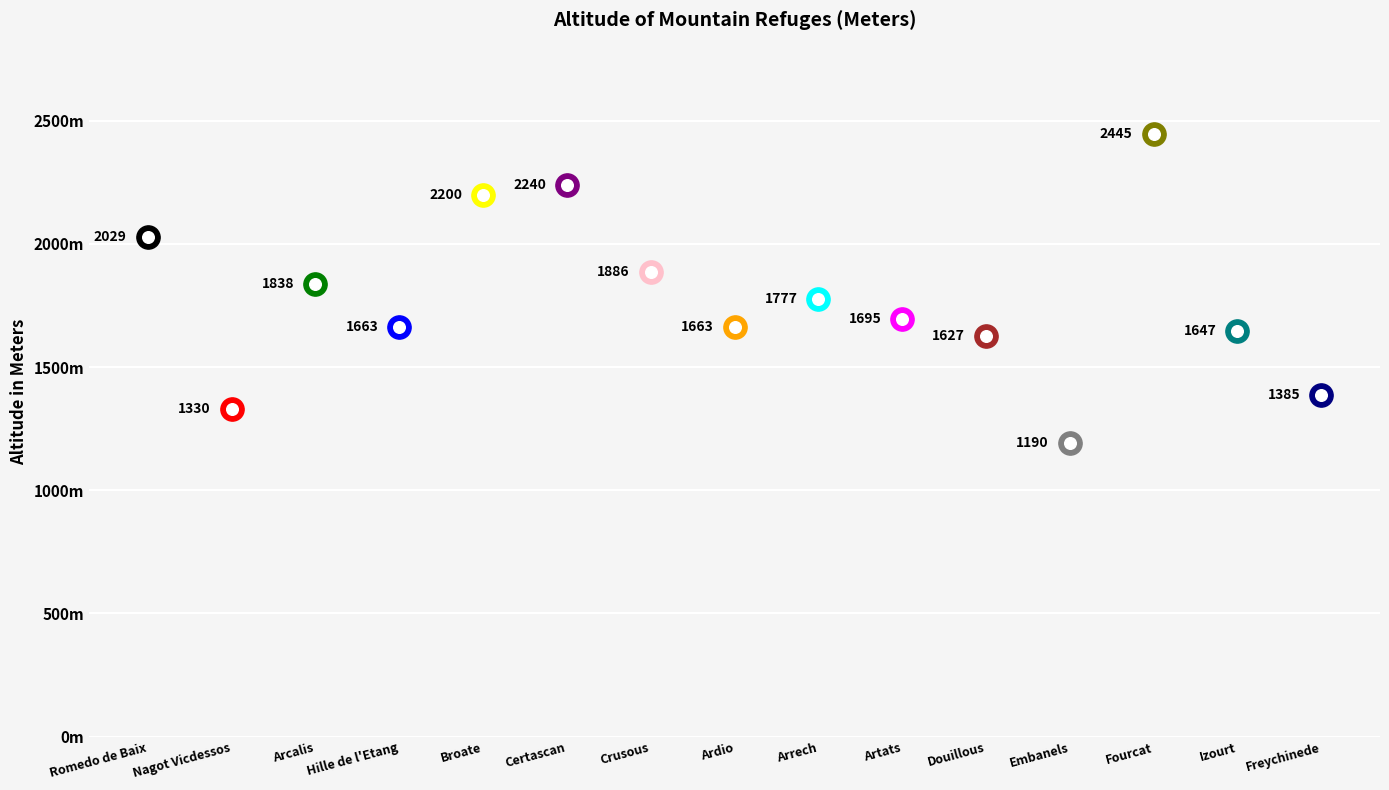

What is the change in value from Hille de l'Etang to Crusous?

+223